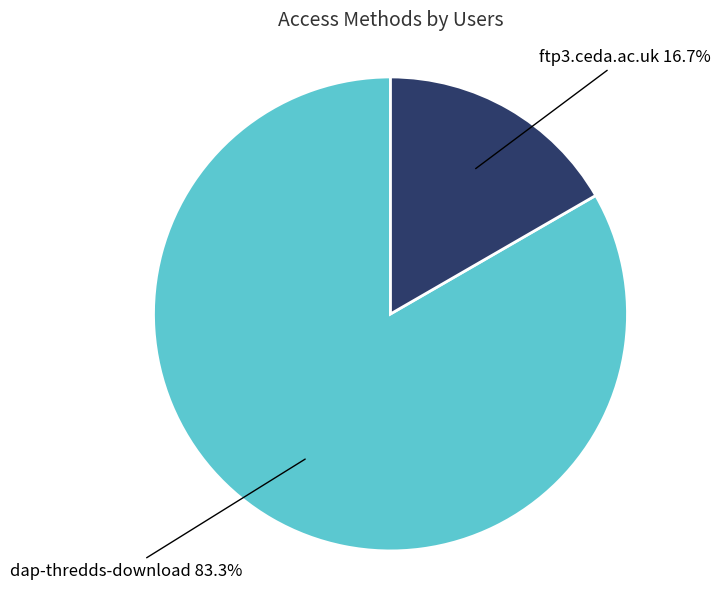

What percentage is NOT represented by dap-thredds-download?

16.7%